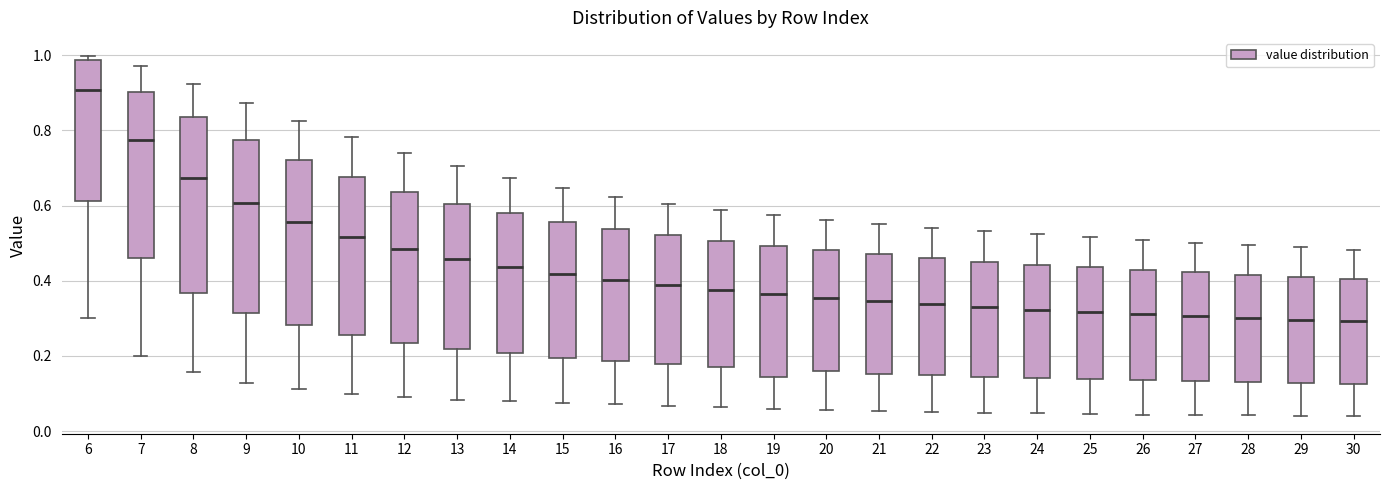

Reading left to right, read every box against the y-axis: the position of its median line, the range the box covers, and the ends of its whiskers. The values are not printed on the chart, so give them approximately, as read against the axis.

6: median 0.90, box 0.62 to 0.98, whiskers 0.30 to 1.00
7: median 0.78, box 0.46 to 0.90, whiskers 0.20 to 0.98
8: median 0.68, box 0.36 to 0.84, whiskers 0.16 to 0.92
9: median 0.60, box 0.32 to 0.78, whiskers 0.12 to 0.88
10: median 0.56, box 0.28 to 0.72, whiskers 0.12 to 0.82
11: median 0.52, box 0.26 to 0.68, whiskers 0.10 to 0.78
12: median 0.48, box 0.24 to 0.64, whiskers 0.10 to 0.74
13: median 0.46, box 0.22 to 0.60, whiskers 0.08 to 0.70
14: median 0.44, box 0.20 to 0.58, whiskers 0.08 to 0.68
15: median 0.42, box 0.20 to 0.56, whiskers 0.08 to 0.64
16: median 0.40, box 0.18 to 0.54, whiskers 0.08 to 0.62
17: median 0.38, box 0.18 to 0.52, whiskers 0.06 to 0.60
18: median 0.38, box 0.18 to 0.50, whiskers 0.06 to 0.58
19: median 0.36, box 0.14 to 0.50, whiskers 0.06 to 0.58
20: median 0.36, box 0.16 to 0.48, whiskers 0.06 to 0.56
21: median 0.34, box 0.16 to 0.48, whiskers 0.06 to 0.56
22: median 0.34, box 0.14 to 0.46, whiskers 0.06 to 0.54
23: median 0.34, box 0.14 to 0.46, whiskers 0.04 to 0.54
24: median 0.32, box 0.14 to 0.44, whiskers 0.04 to 0.52
25: median 0.32, box 0.14 to 0.44, whiskers 0.04 to 0.52
26: median 0.32, box 0.14 to 0.42, whiskers 0.04 to 0.50
27: median 0.30, box 0.14 to 0.42, whiskers 0.04 to 0.50
28: median 0.30, box 0.14 to 0.42, whiskers 0.04 to 0.50
29: median 0.30, box 0.12 to 0.40, whiskers 0.04 to 0.48
30: median 0.30, box 0.12 to 0.40, whiskers 0.04 to 0.48